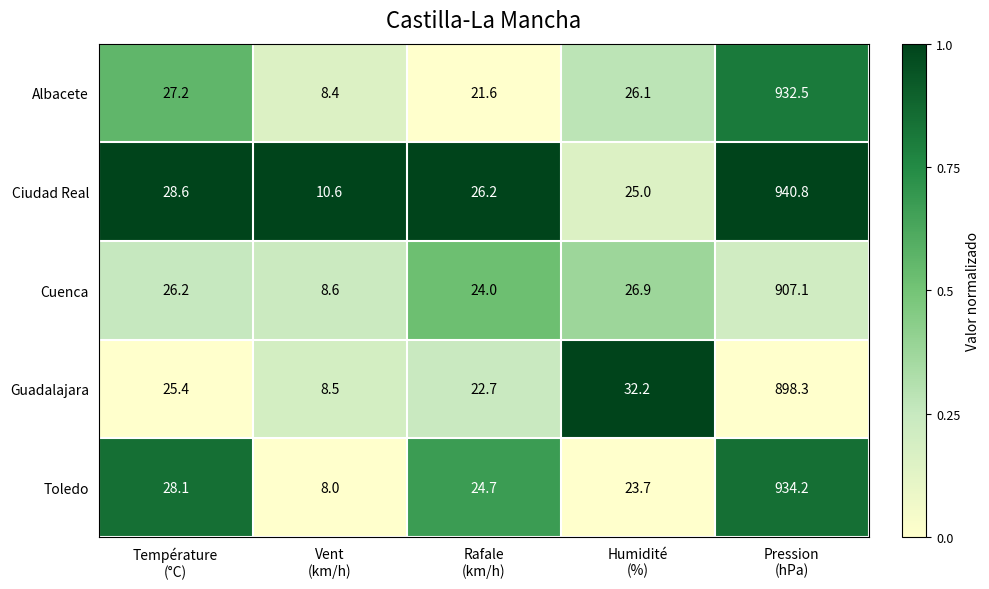

Reading right to left, what are all the values shown in this chart?

Albacete: 932.5	26.1	21.6	8.4	27.2
Ciudad Real: 940.8	25.0	26.2	10.6	28.6
Cuenca: 907.1	26.9	24.0	8.6	26.2
Guadalajara: 898.3	32.2	22.7	8.5	25.4
Toledo: 934.2	23.7	24.7	8.0	28.1